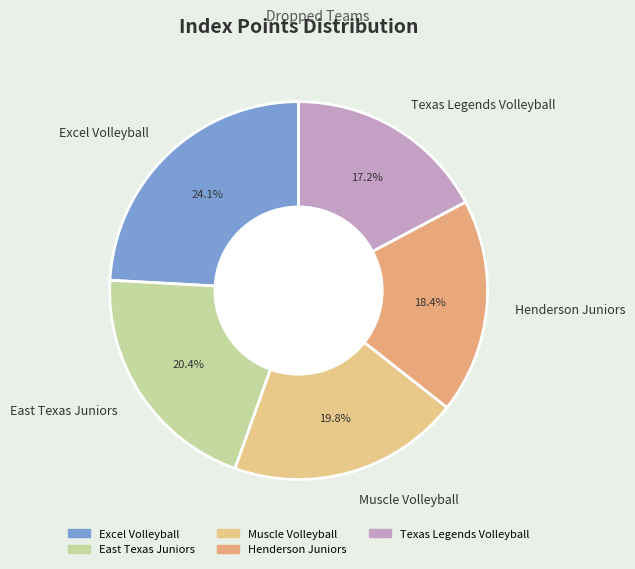

Is Henderson Juniors the majority of the pie?

No